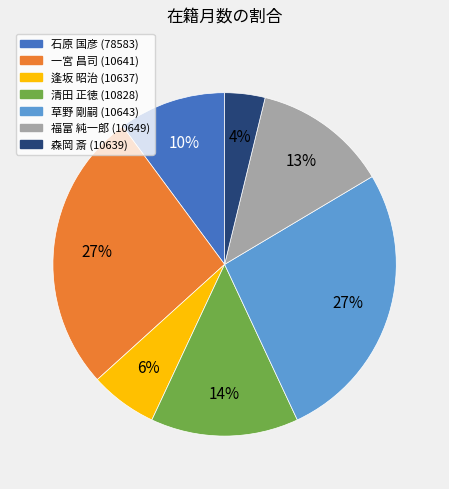

Is there a majority slice in this chart?

No